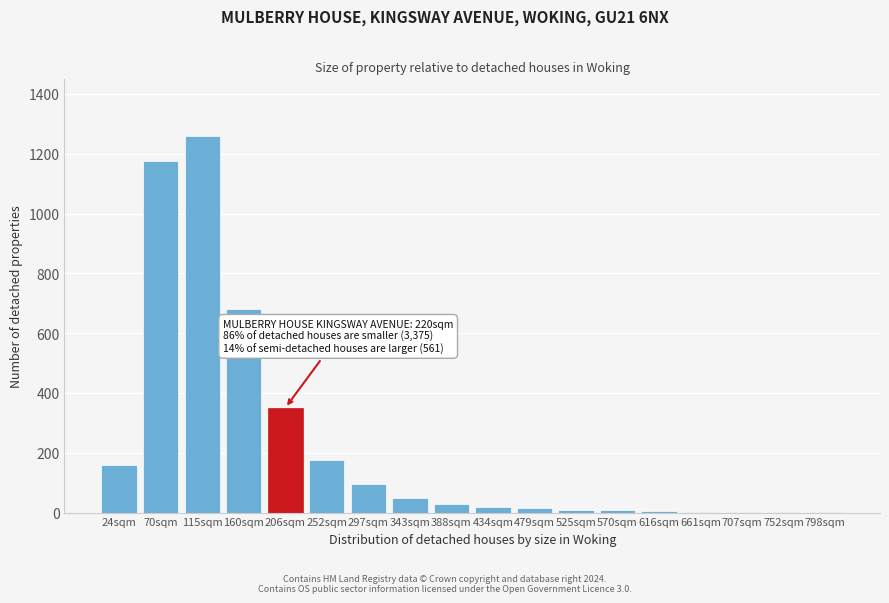

True or false: the data shows 1 at 752sqm.

True